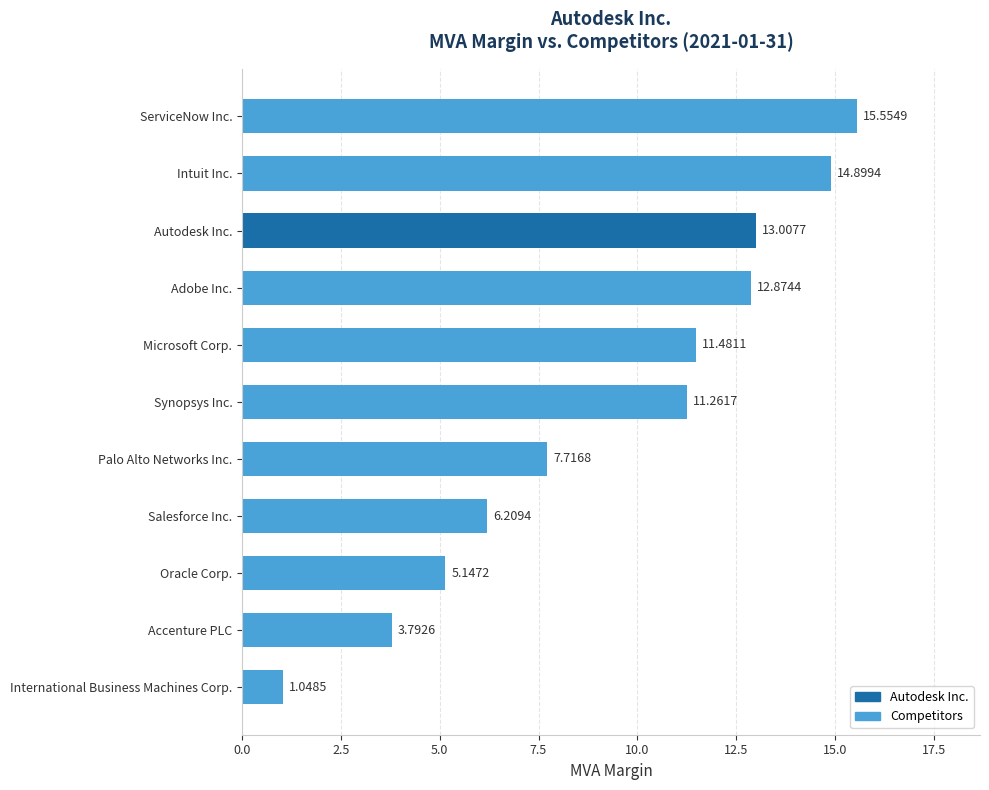

How many data points does each series have?

11